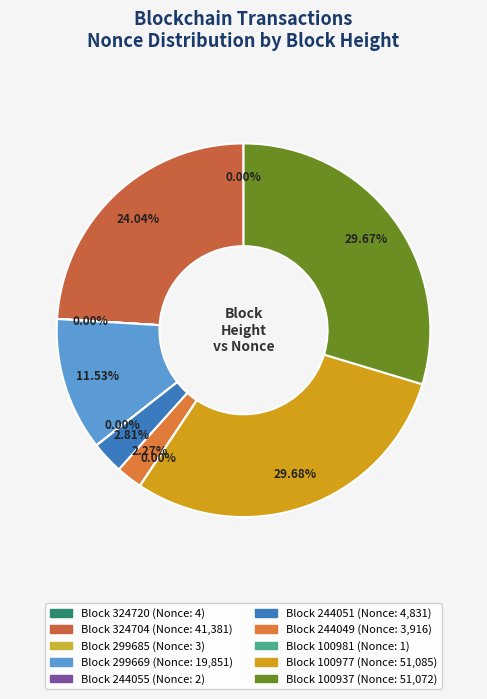

Which slice is the largest?

100977